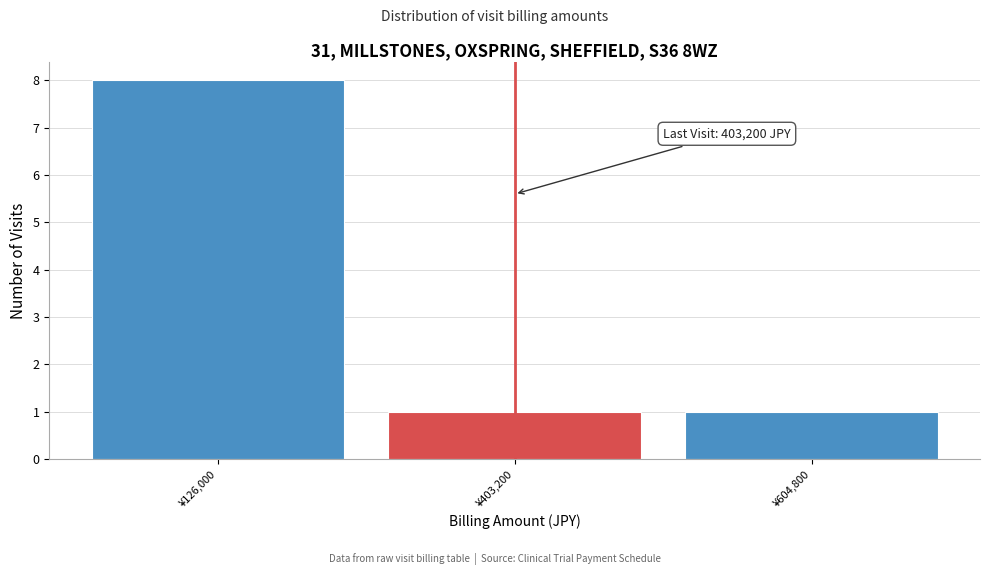

Reading left to right, what are all the values shown in this chart?

¥126,000=8	¥403,200=1	¥604,800=1